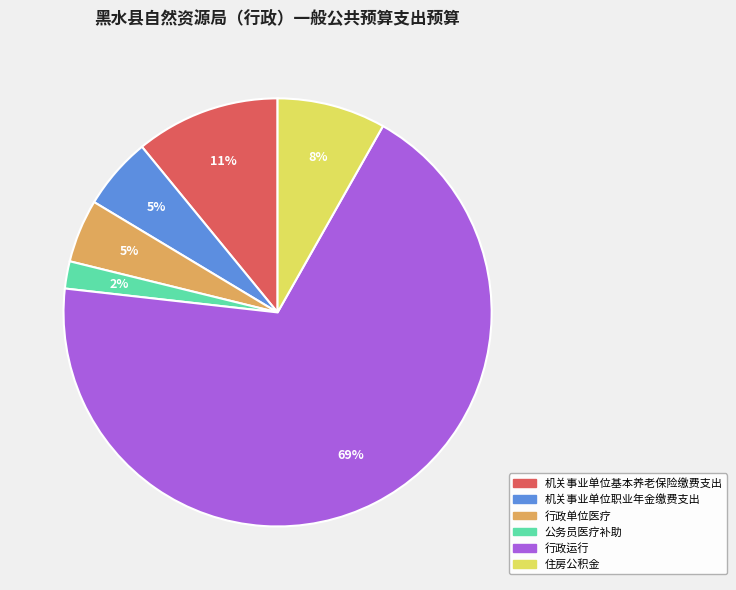

Between 机关事业单位职业年金缴费支出 and 公务员医疗补助, which is larger?

机关事业单位职业年金缴费支出